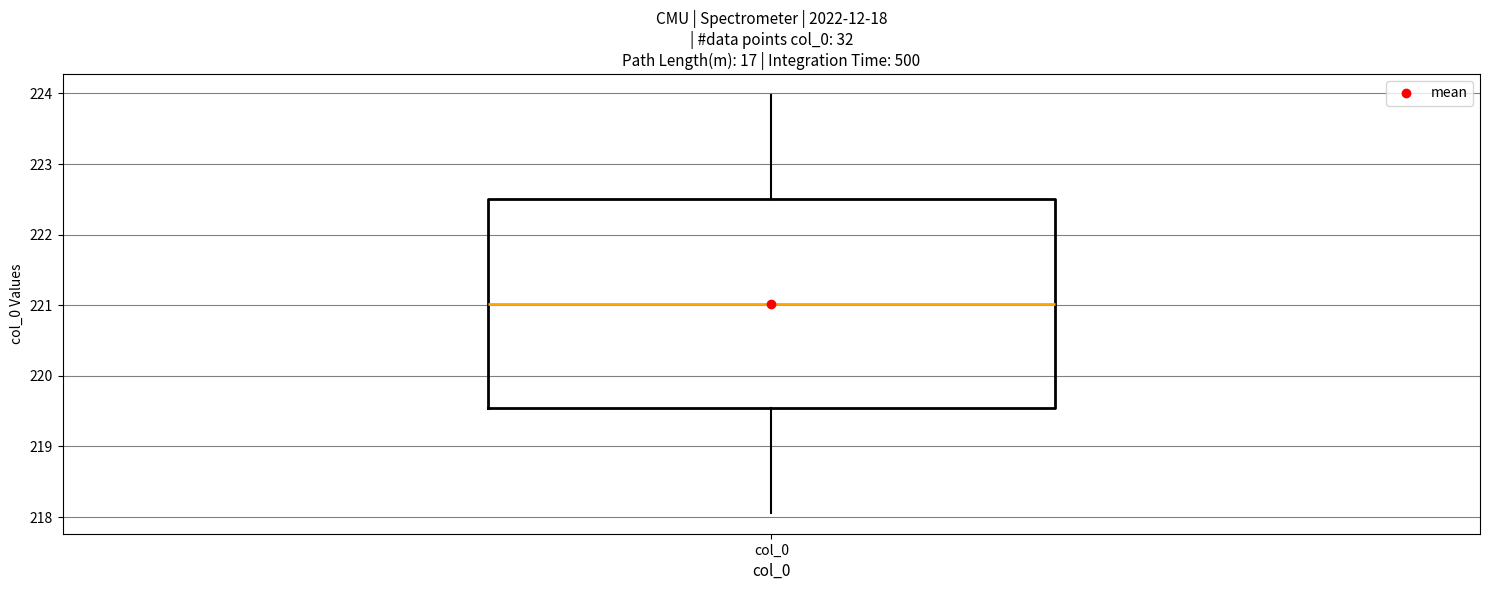

Transcribe this box plot: give where the median line is, the range the box spans, and where the two whiskers end, as read against the y-axis. The values are not printed on the chart, so give them approximately, as read against the axis.

median 221.0, box 219.5 to 222.5, whiskers 218.1 to 224.0